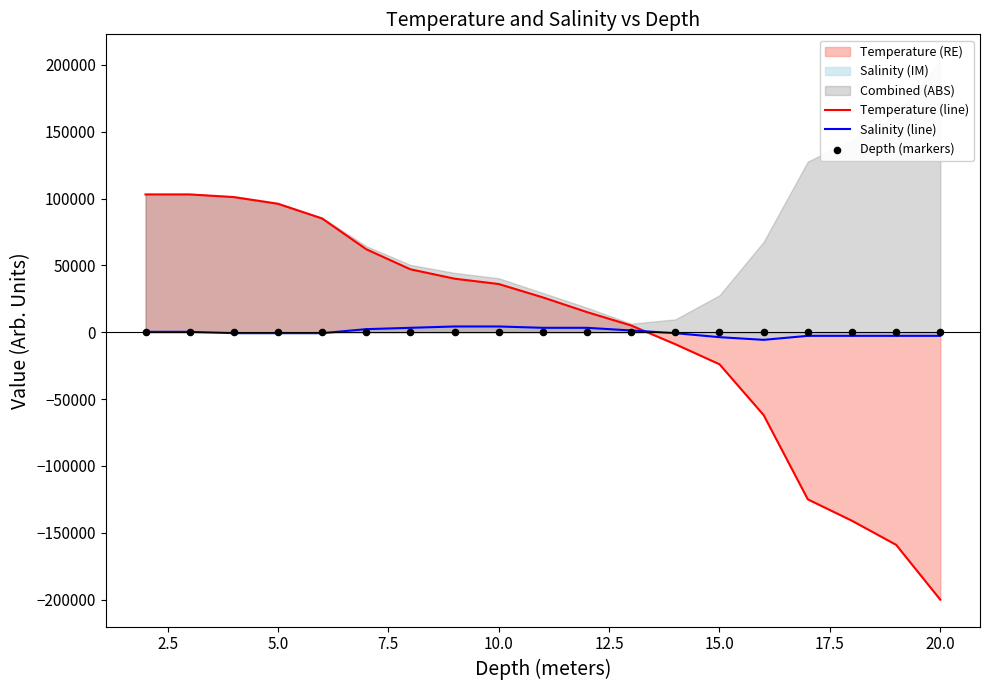

What is the lowest value of the Temperature (line) series?

-199947.4